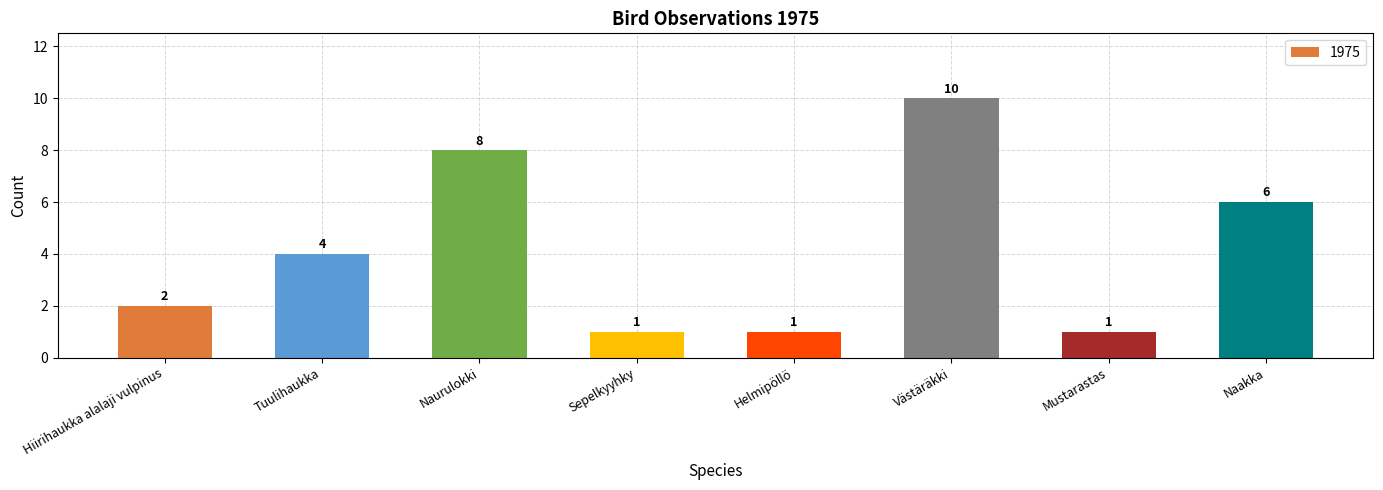

True or false: the data shows 9 at Naakka.

False